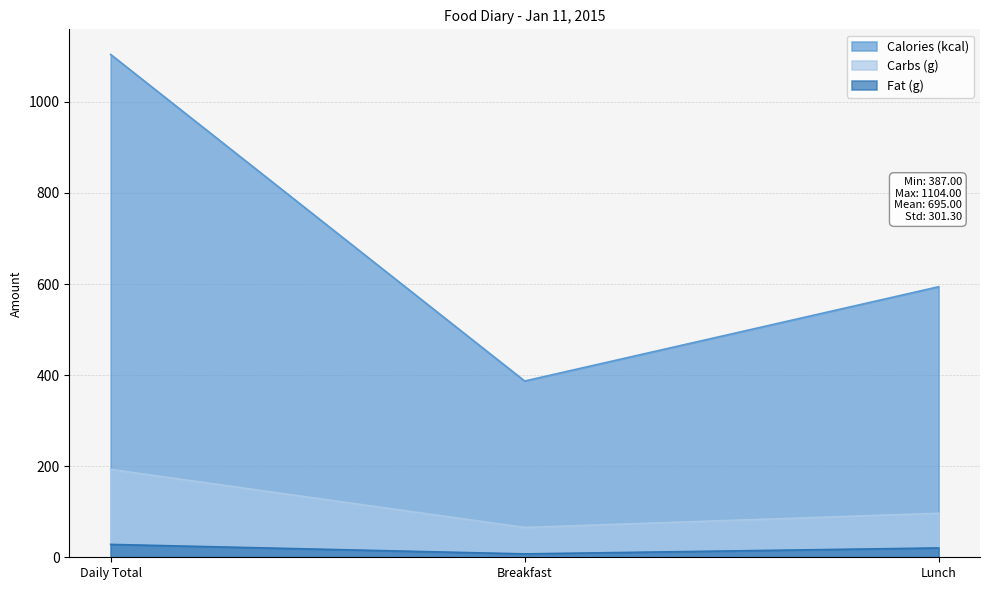

How many series are shown in this chart?

3